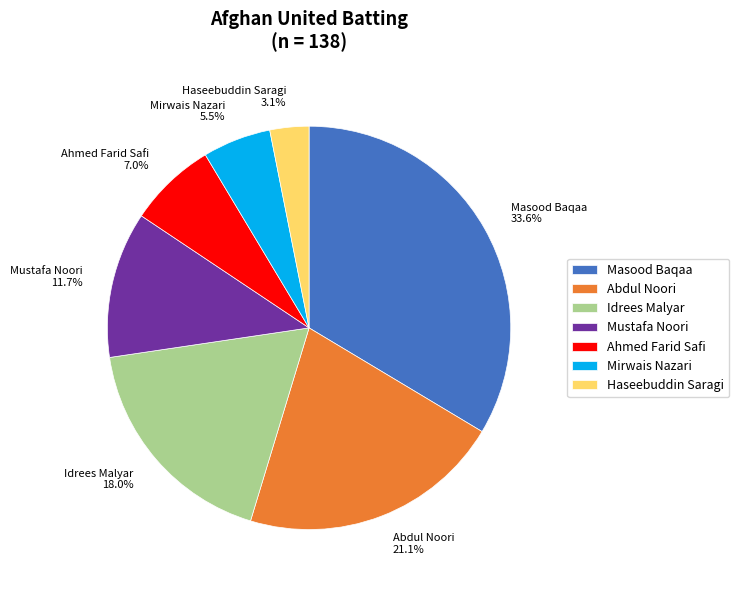

Which category has the biggest portion of the pie?

Masood Baqaa